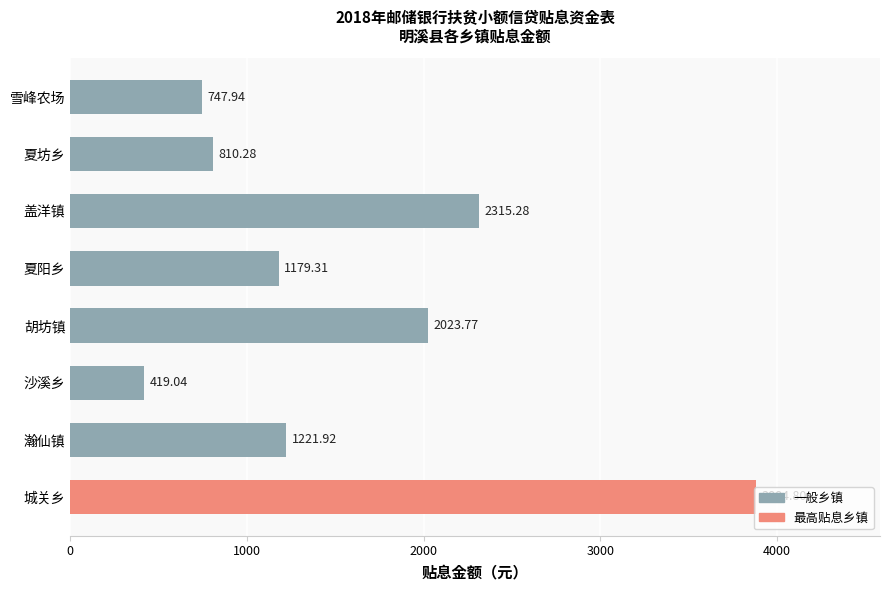

What is the average value?

1575.3